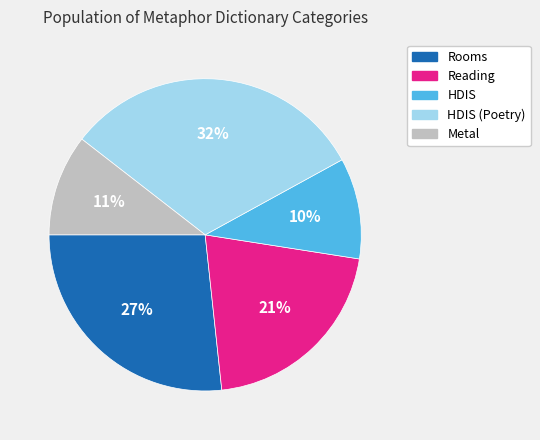

To the nearest percent, what is the average slice percentage?

20%